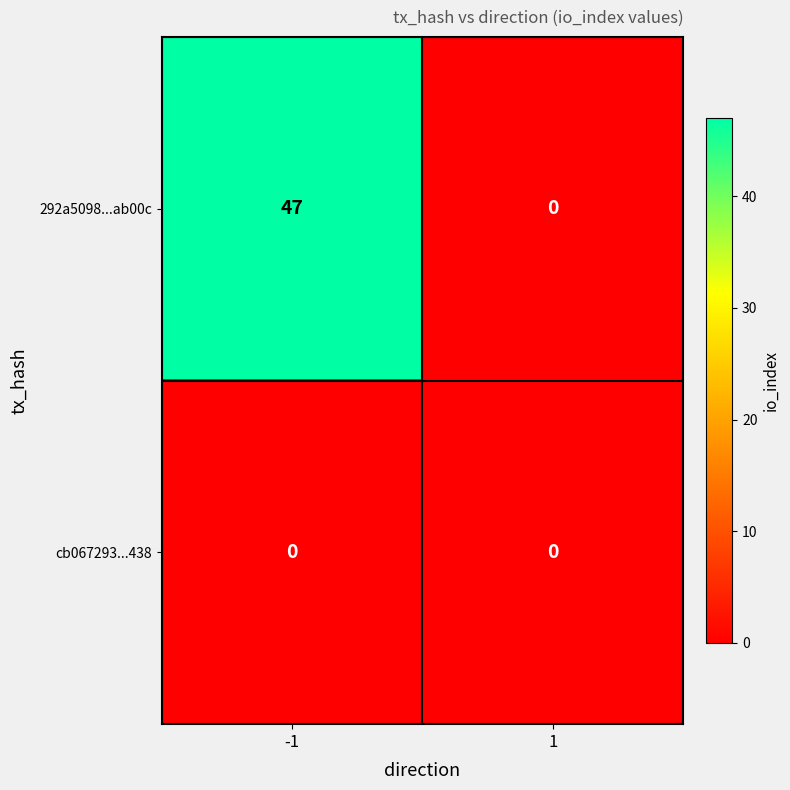

Between -1 and 1, which series saw the biggest shift?

292a5098...ab00c